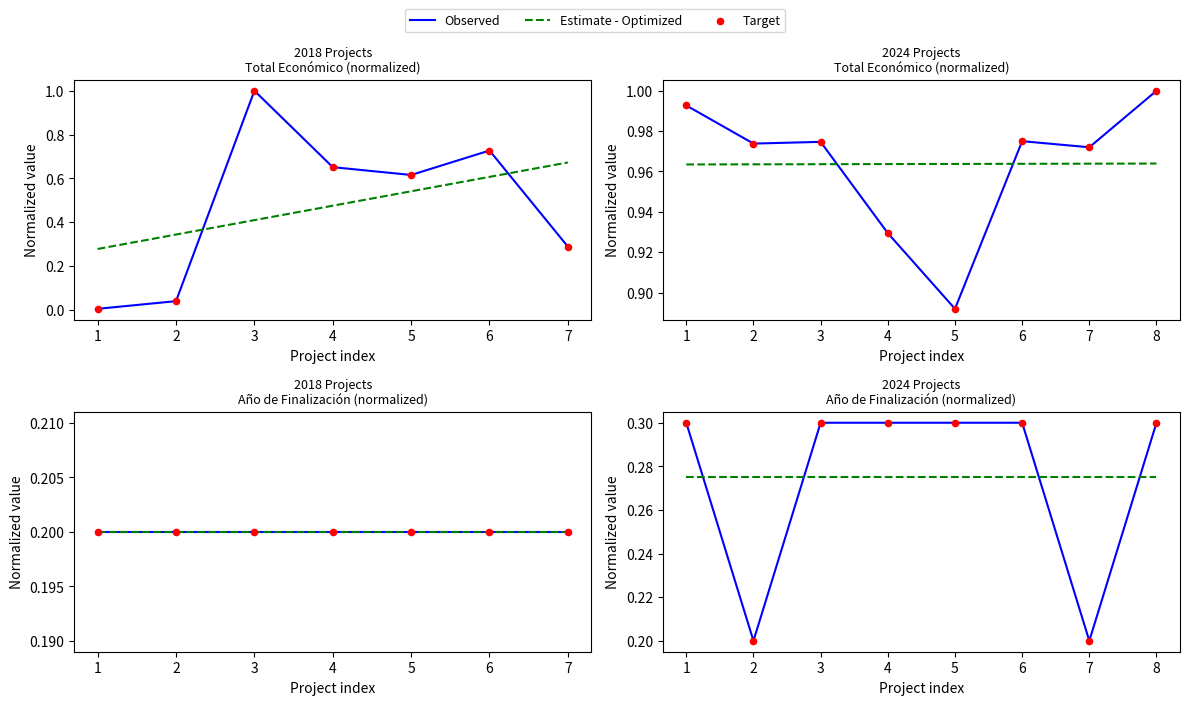

Is the value of Estimate - Optimized at 2 greater than the value of Observed at 1?

No